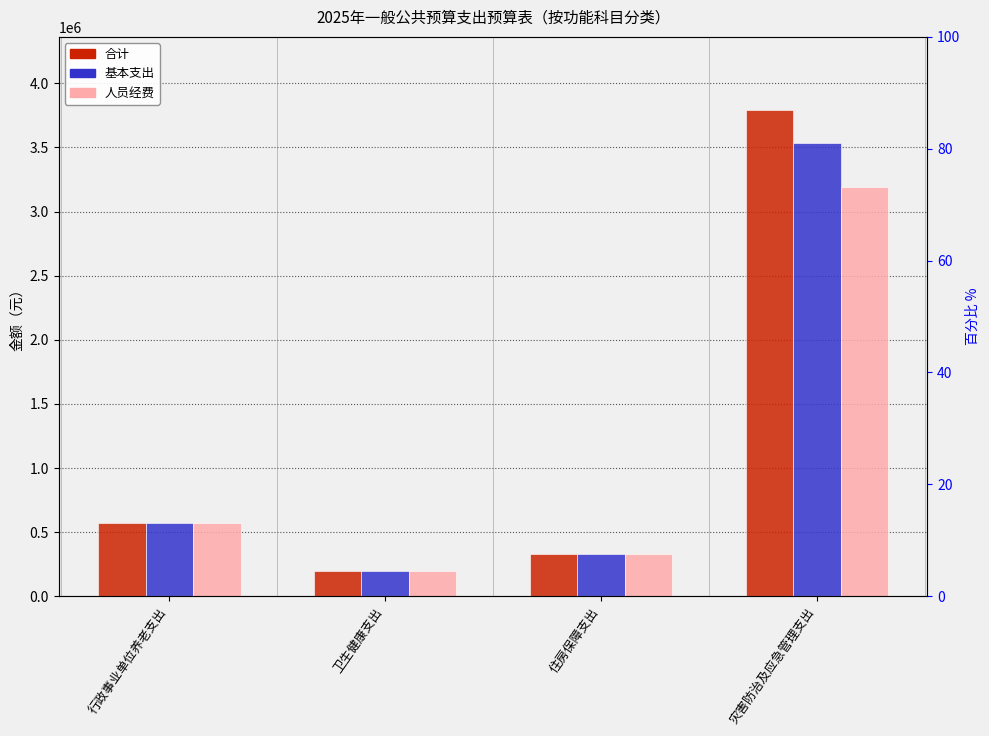

At which label does 人员经费 first exceed 571291?

行政事业单位养老支出